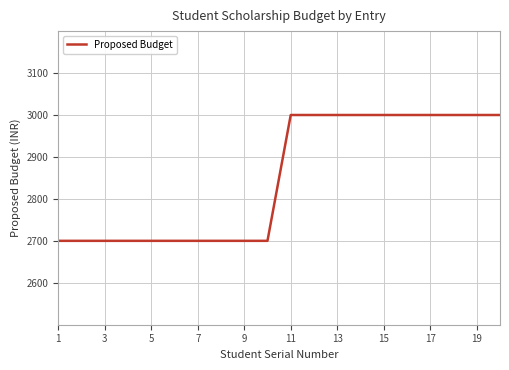

What is the difference between the maximum and minimum values?

300